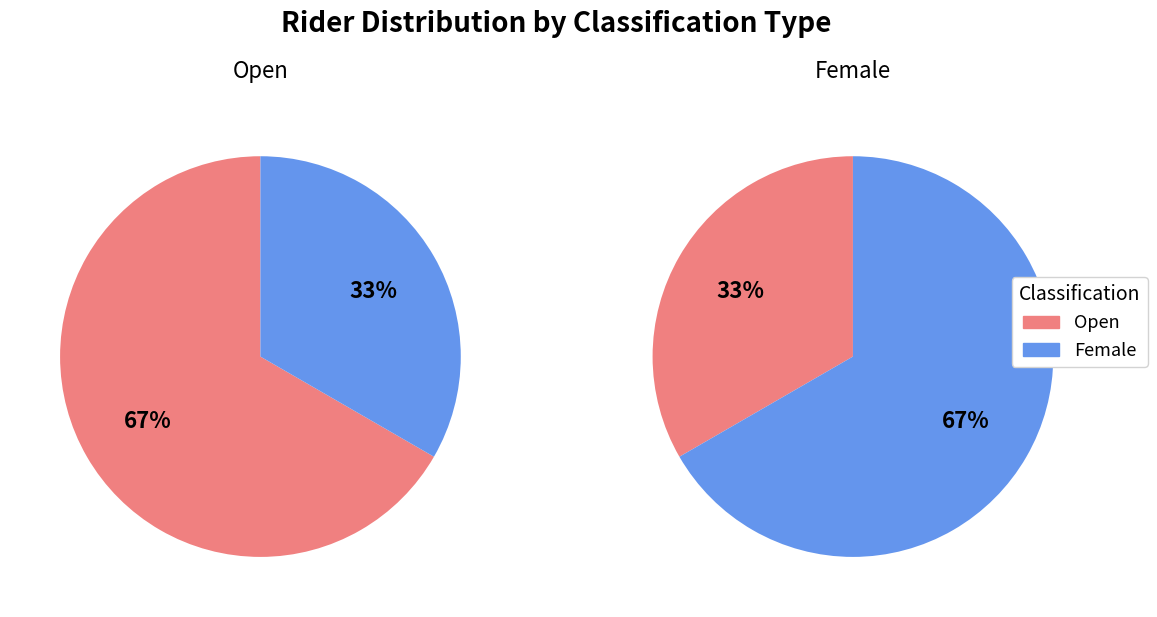

Count the number of slices in the pie.

2